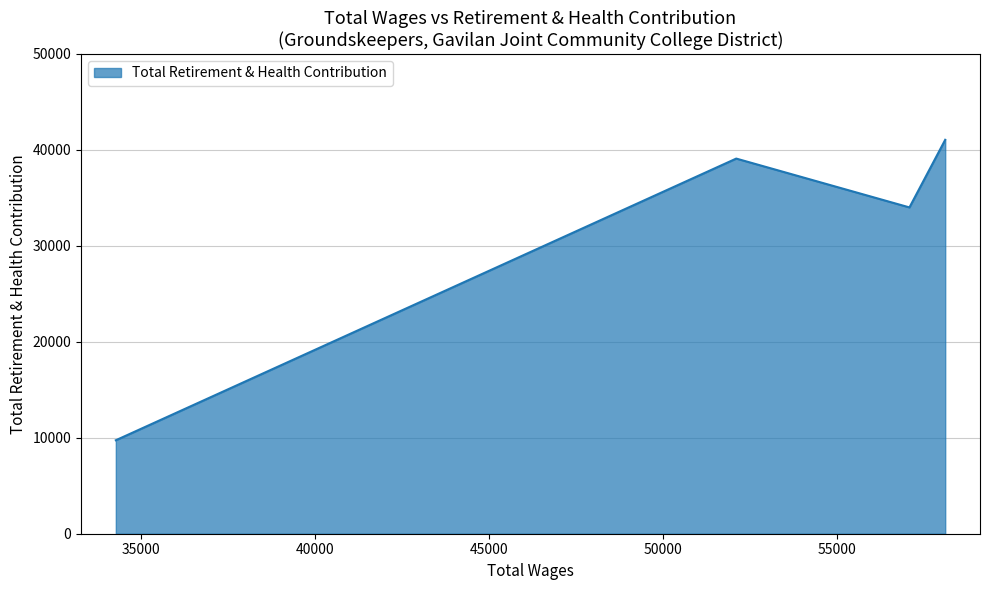

What is the sum of all values?

123898